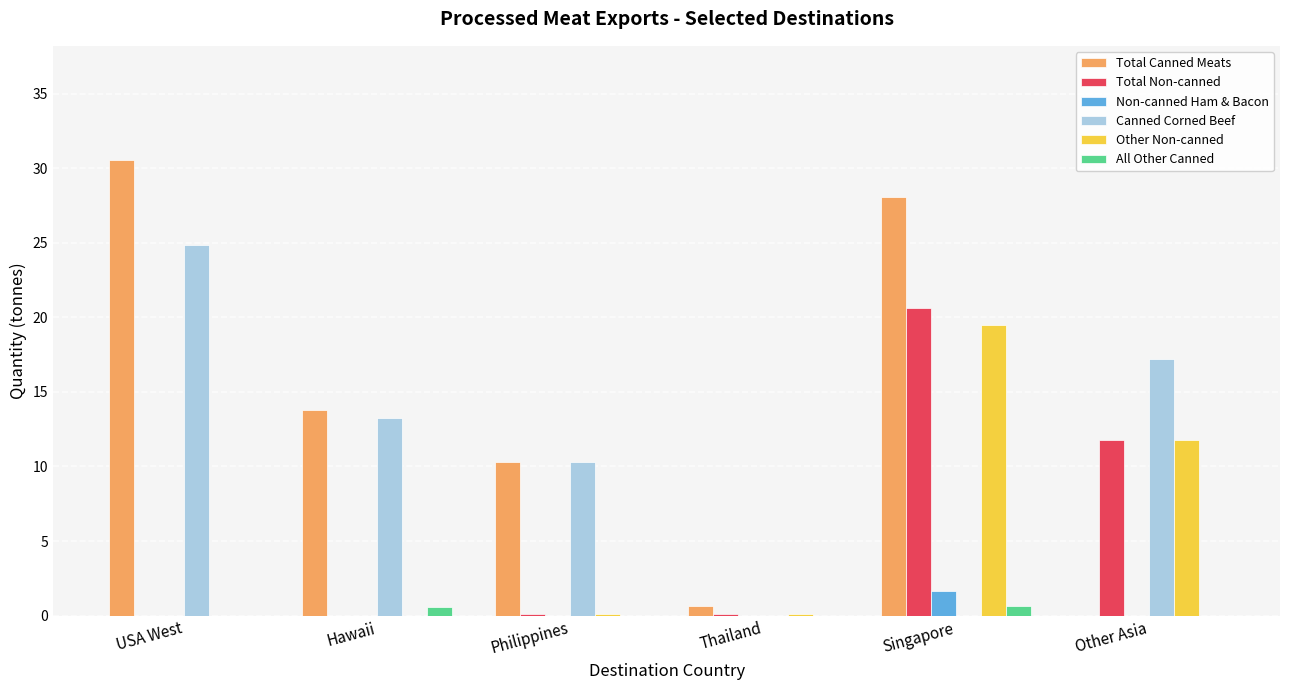

What is the total value across all series at Other Asia?

40.8